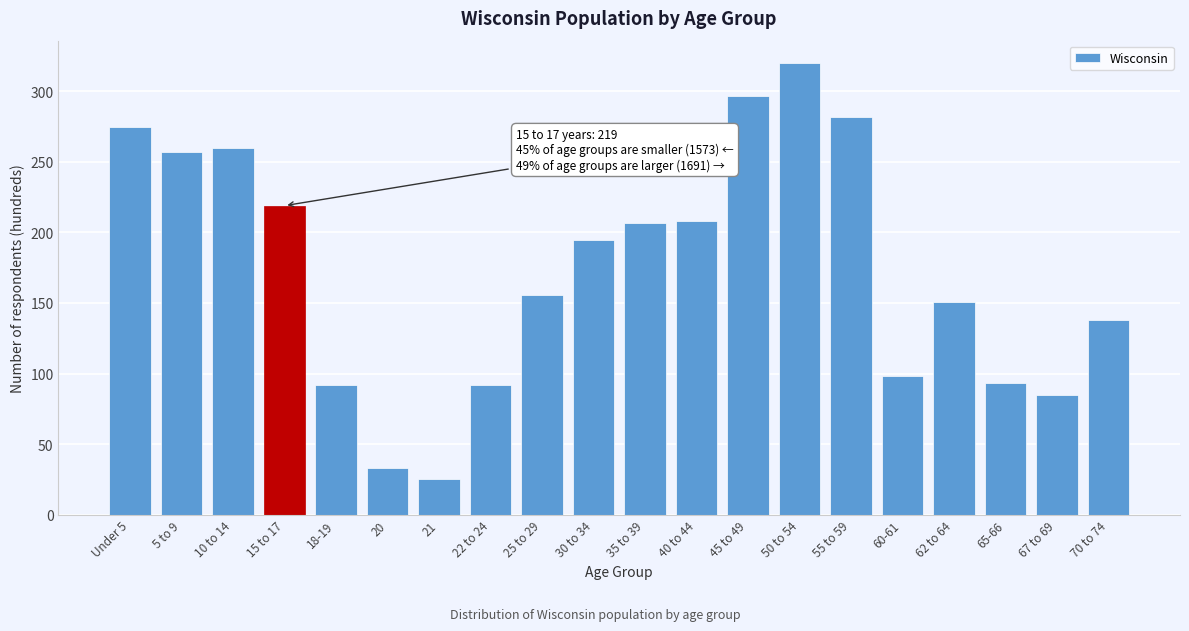

What is the approximate value at 15 to 17, to the nearest 10?

220